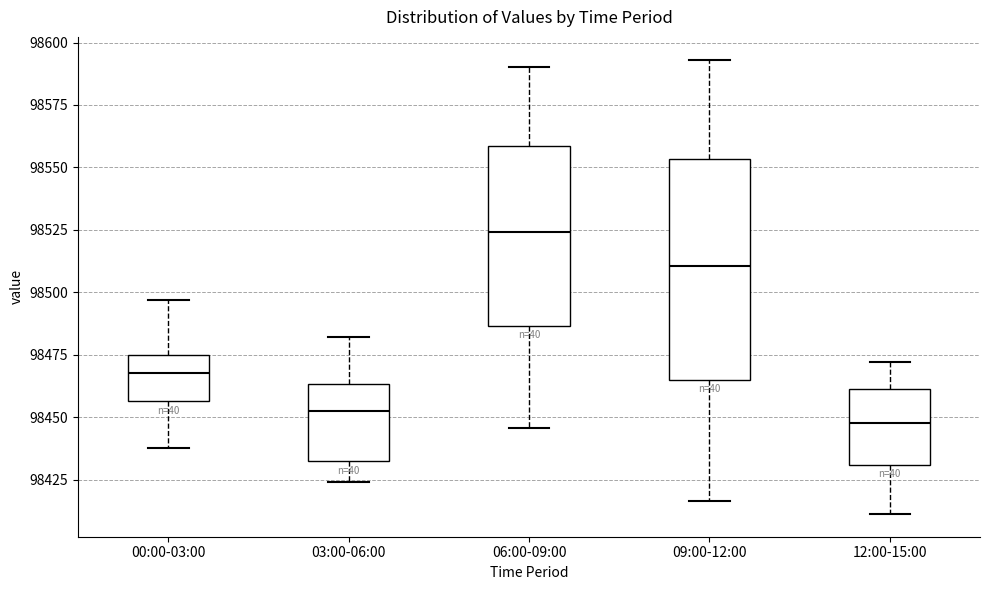

Where is the upper edge of the box for 03:00-06:00 on the y-axis? The values are not printed on the chart, so give them approximately, as read against the axis.

98465